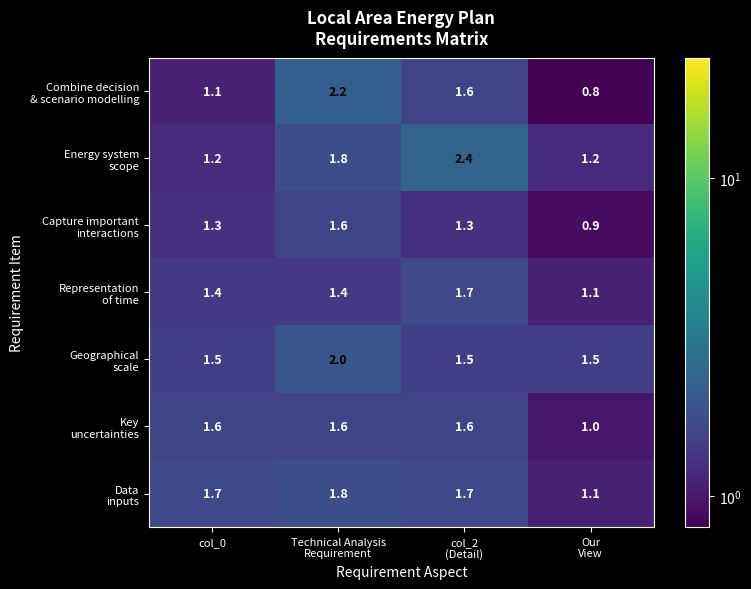

What is the total value across all series at col_0?

9.8